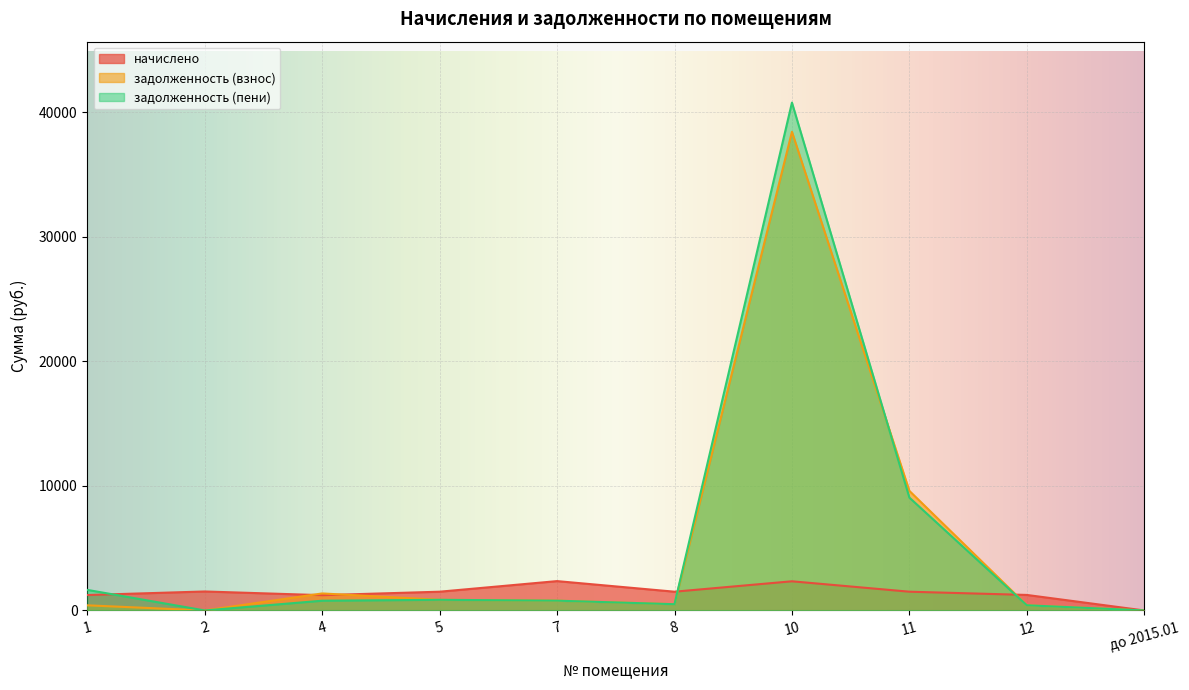

How many interior local valleys does the задолженность (пени) series have?

2